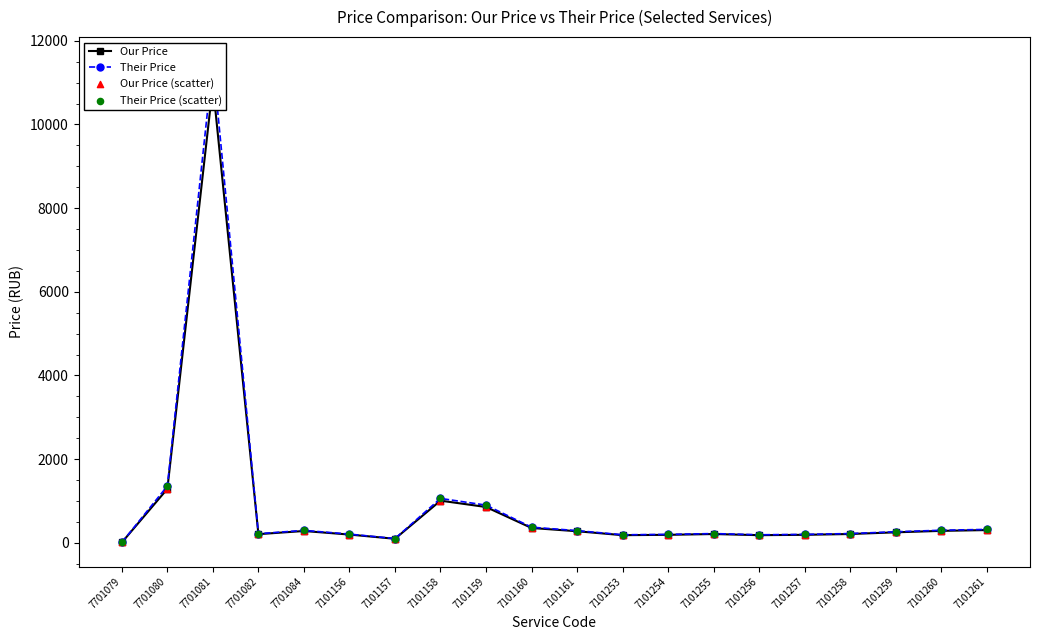

At which category is the sum across all series the highest?

7701081